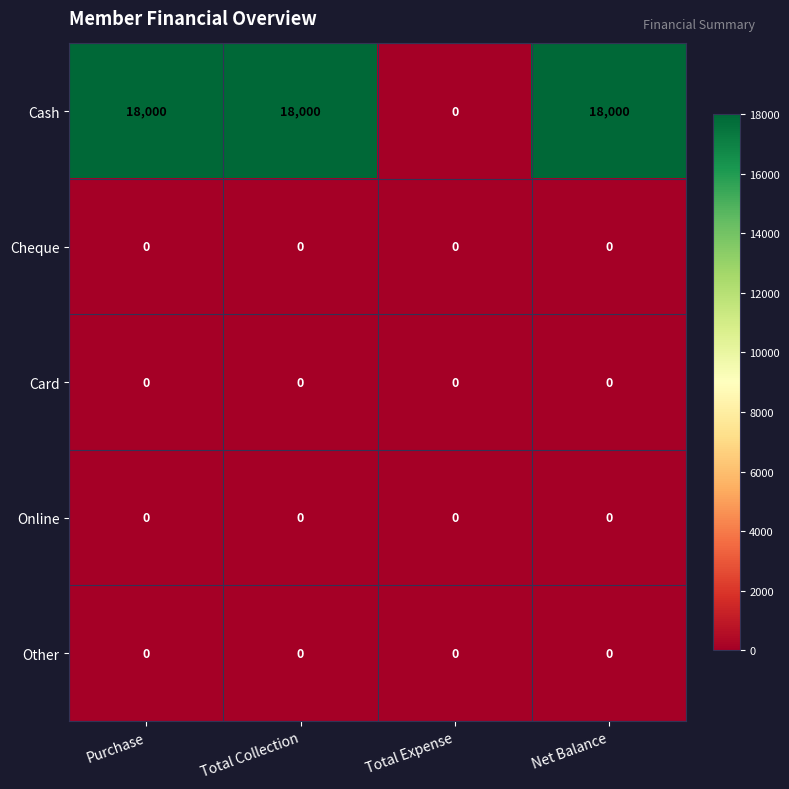

What is the total value across all series at Purchase?

18000